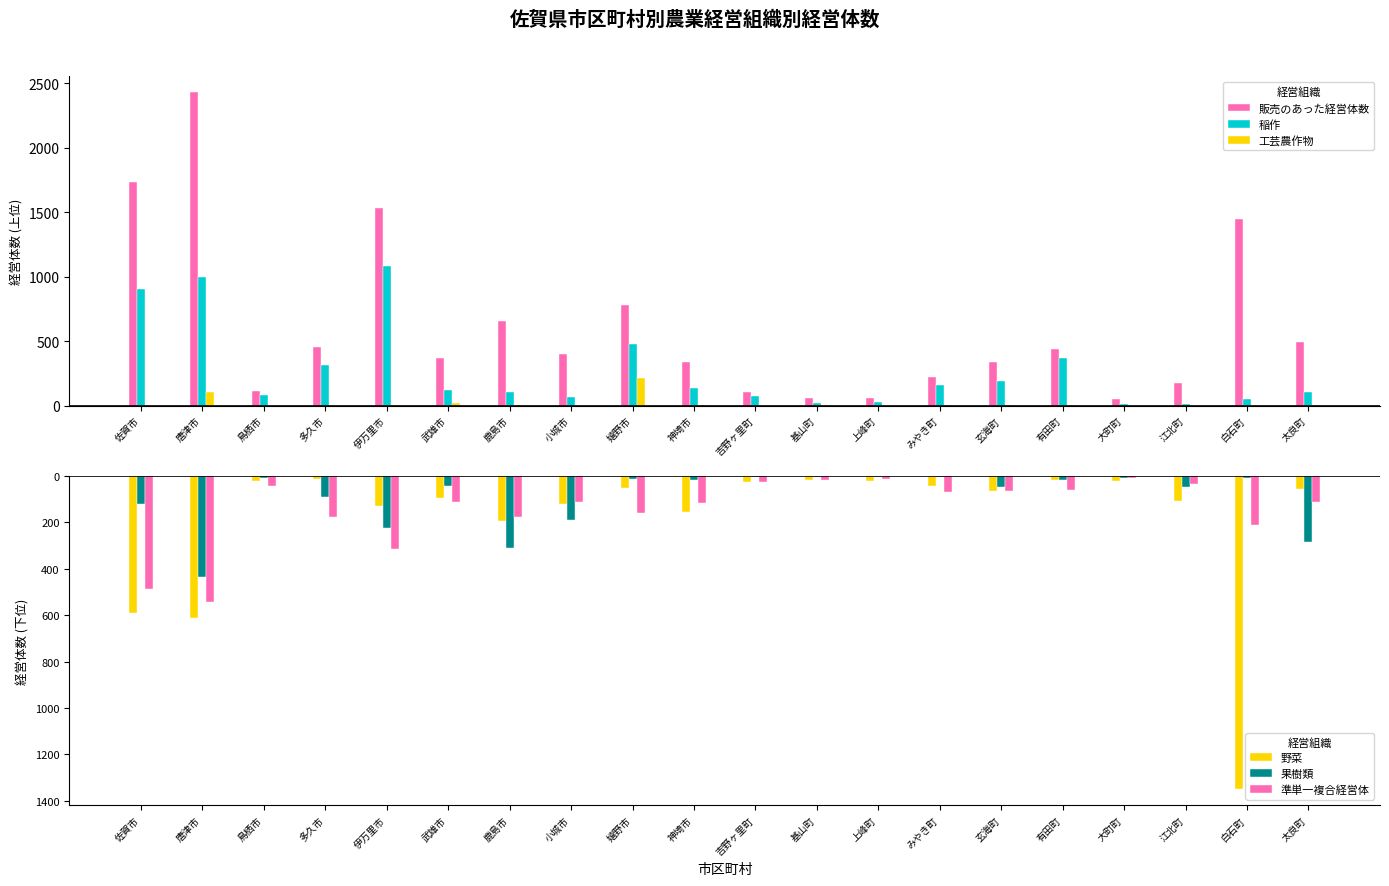

Rank the series by their maximum value, from lowest to highest.

野菜, 準単一複合経営体, 果樹類, 工芸農作物, 稲作, 販売のあった経営体数